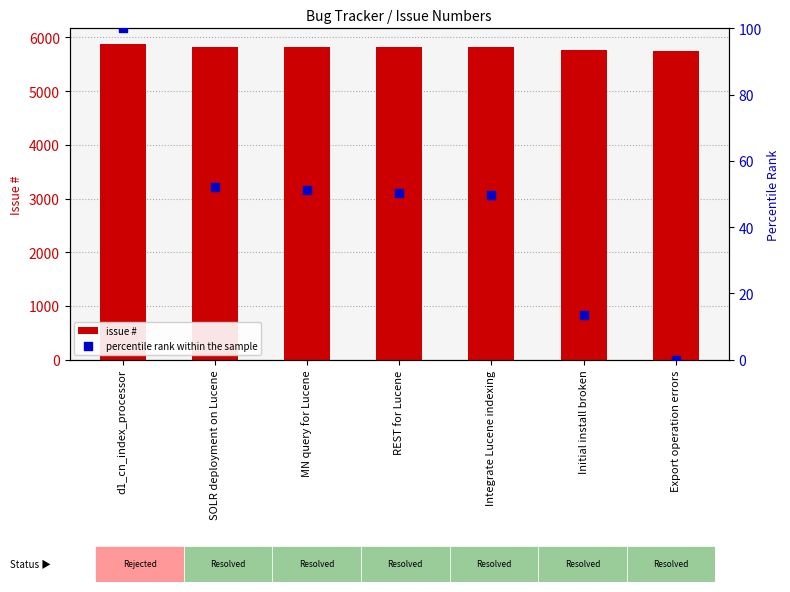

What is the total value across all series at SOLR deployment on Lucene?

5870.1